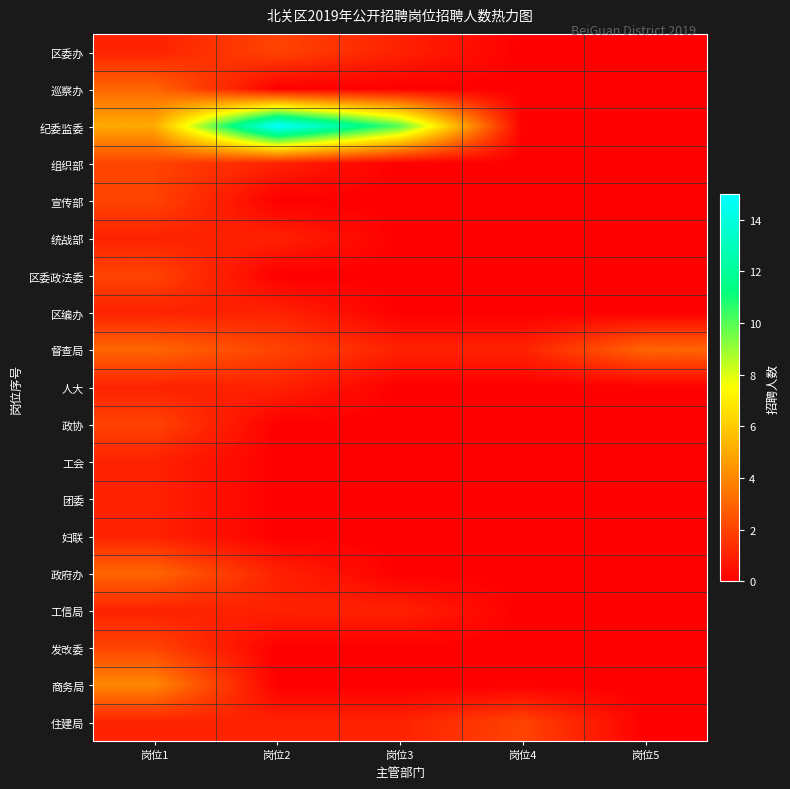

What is the spread (max minus min) of values at 岗位5?

3